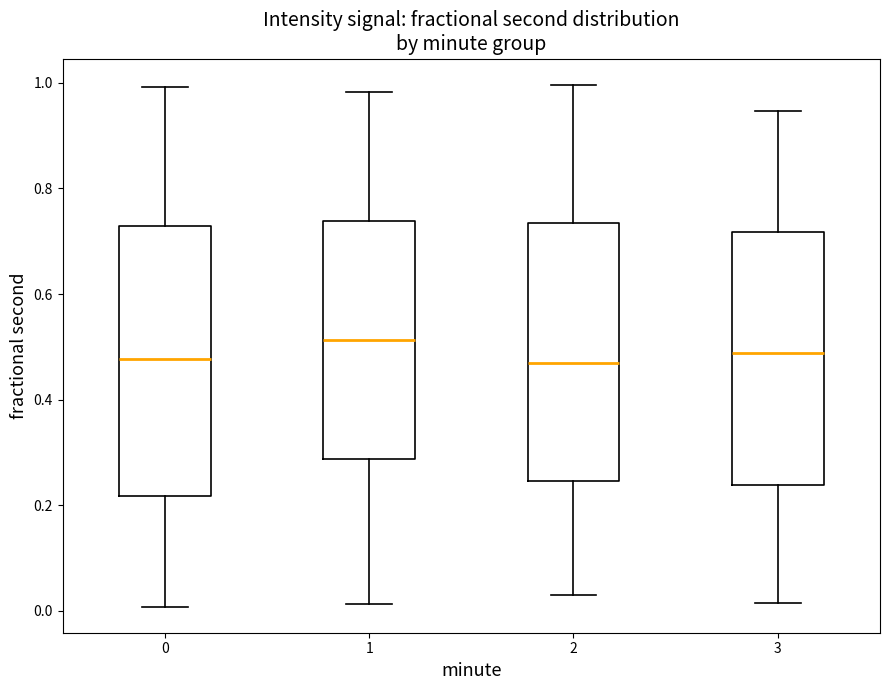

Reading left to right, read every box against the y-axis: the position of its median line, the range the box covers, and the ends of its whiskers. The values are not printed on the chart, so give them approximately, as read against the axis.

0: median 0.48, box 0.22 to 0.72, whiskers 0.00 to 1.00
1: median 0.52, box 0.28 to 0.74, whiskers 0.02 to 0.98
2: median 0.46, box 0.24 to 0.74, whiskers 0.02 to 1.00
3: median 0.48, box 0.24 to 0.72, whiskers 0.02 to 0.94